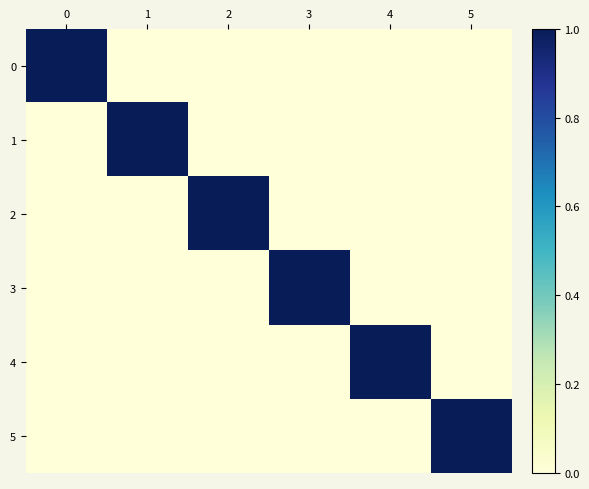

Between 2 and 5, which is larger?

2